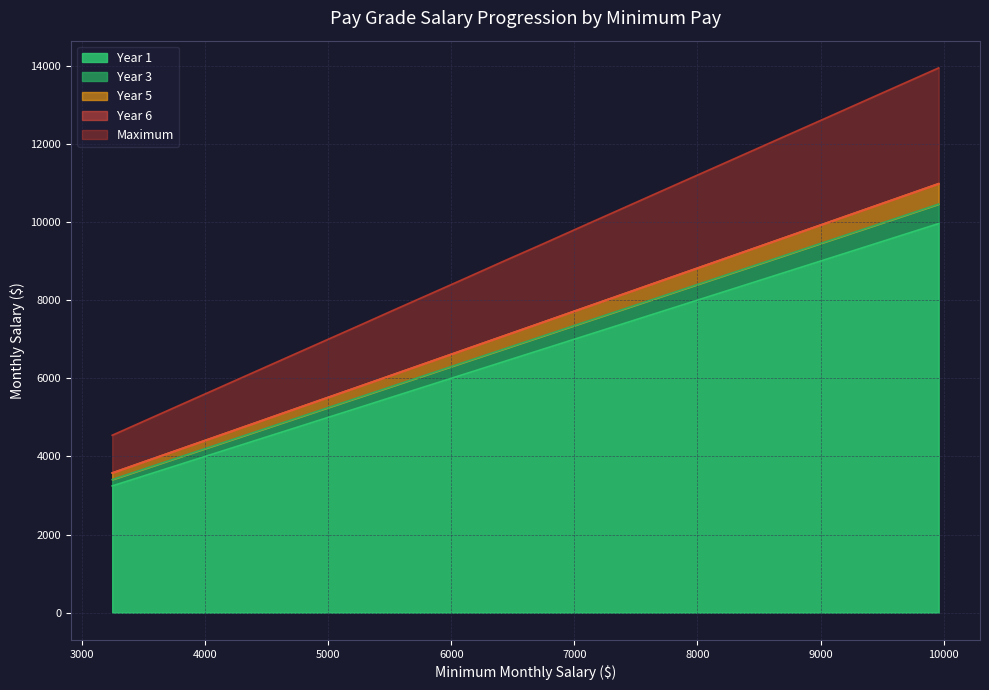

At how many categories does at least one series exceed 4955?

39